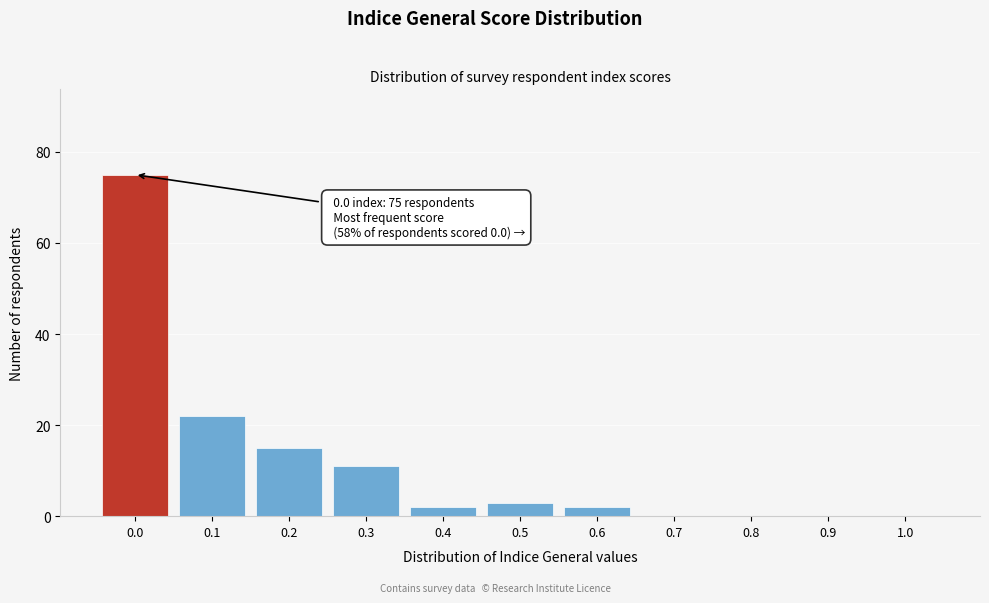

Reading left to right, list all the values displayed in this chart.

0.0=75	0.1=22	0.2=15	0.3=11	0.4=2	0.5=3	0.6=2	0.7=0	0.8=0	0.9=0	1.0=0